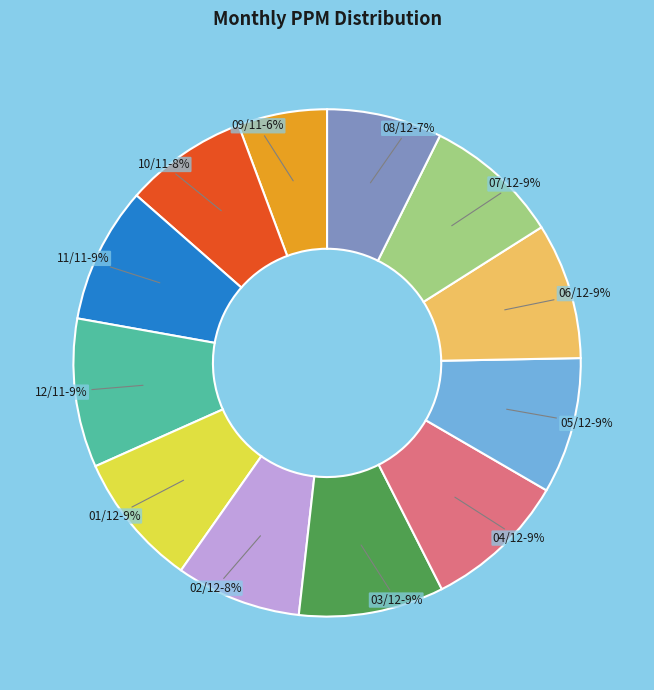

Is there any slice that represents more than half of the pie?

No